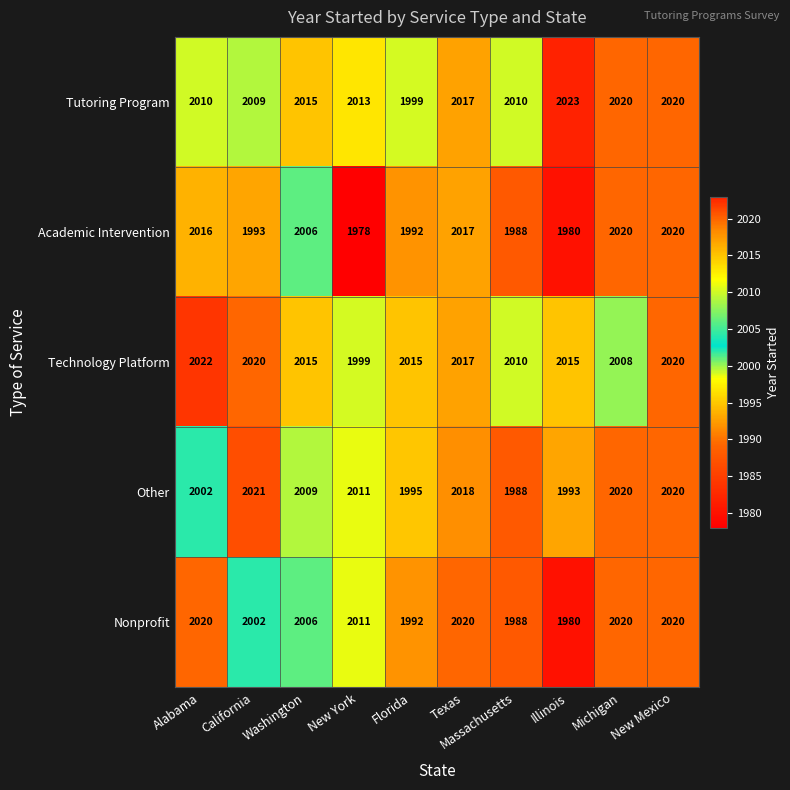

Is it true that Nonprofit equals 2020 at Michigan?

True